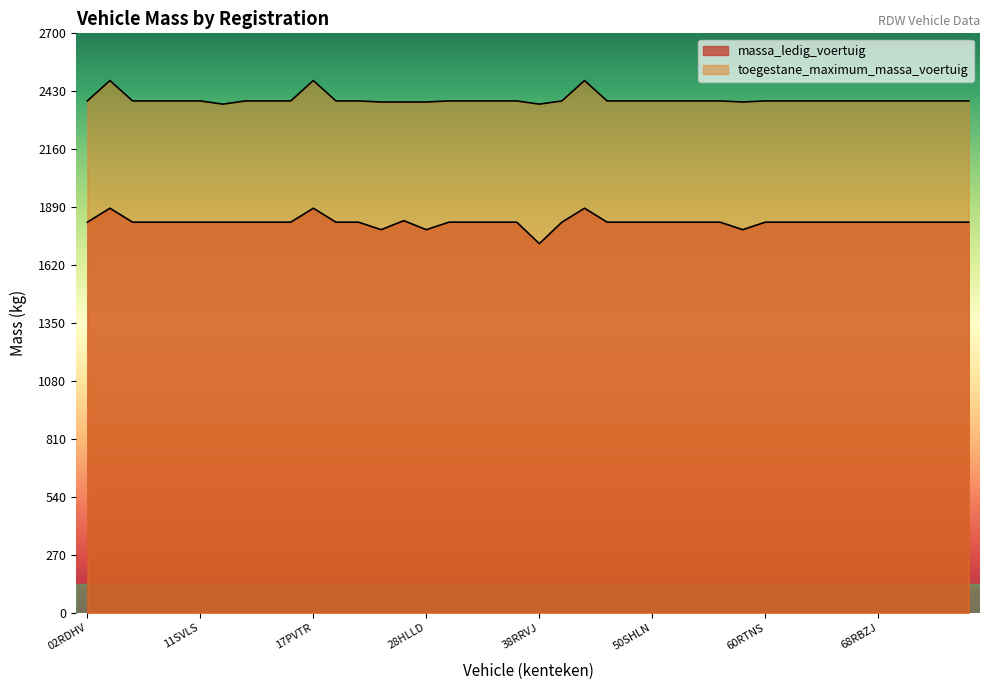

What is the label of the 16th point from the left?

28HLLD